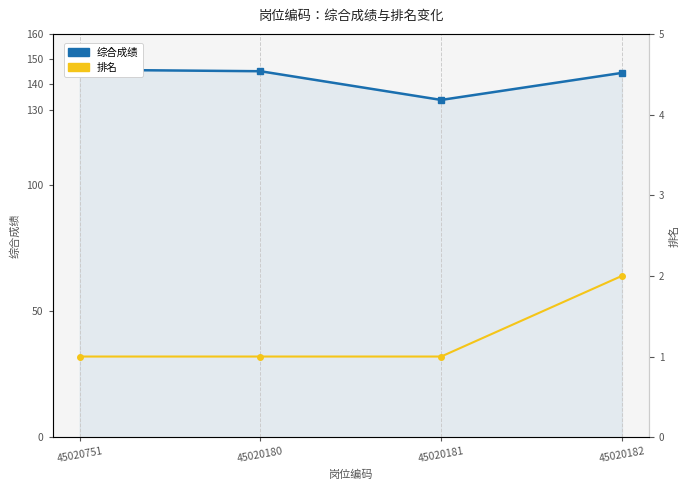

Reading right to left, extract all data points from this chart.

综合成绩: 144.5	133.8	145.2	145.8
排名: 2.0	1.0	1.0	1.0